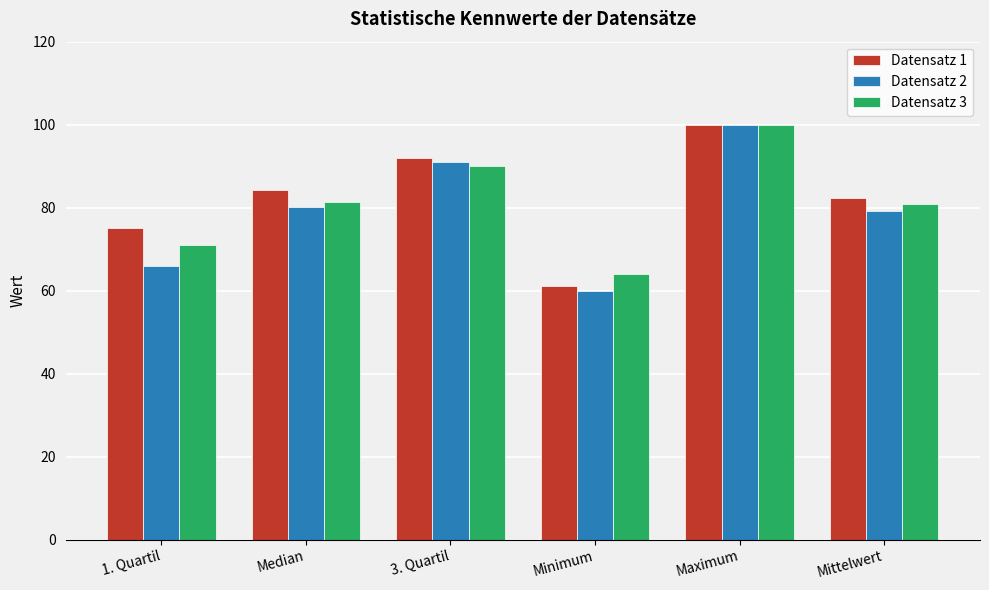

What is the value of the Datensatz 1 bar at the 4th from the left?

61.0